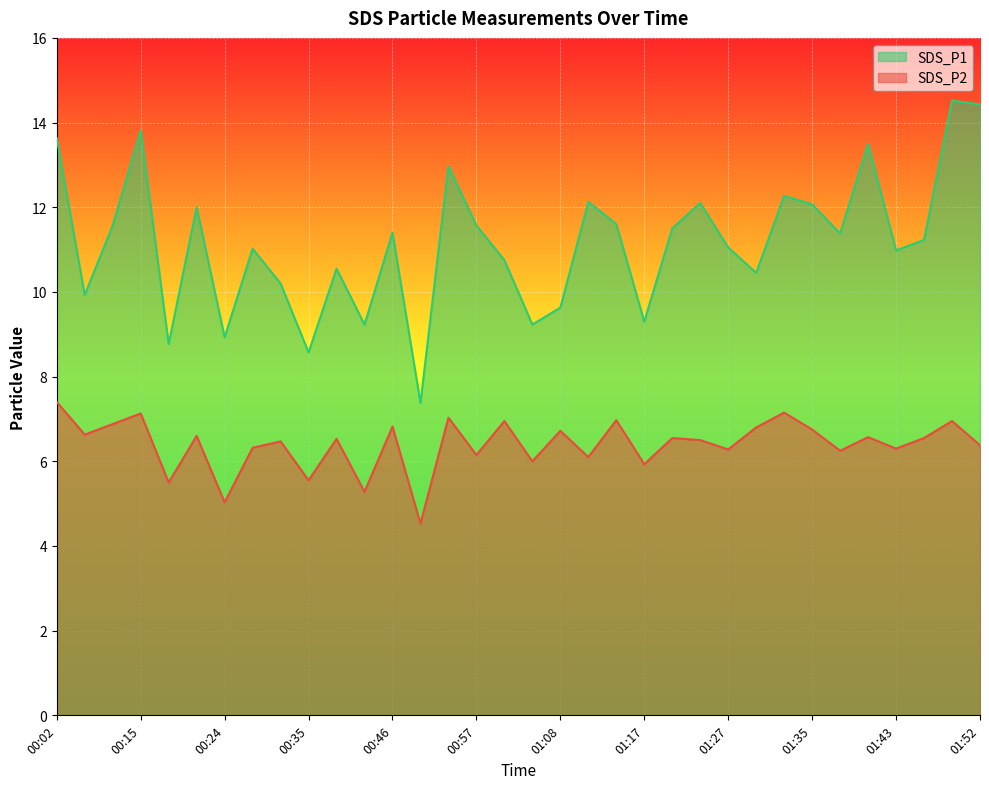

What is the average value of the SDS_P2 series?

6.4